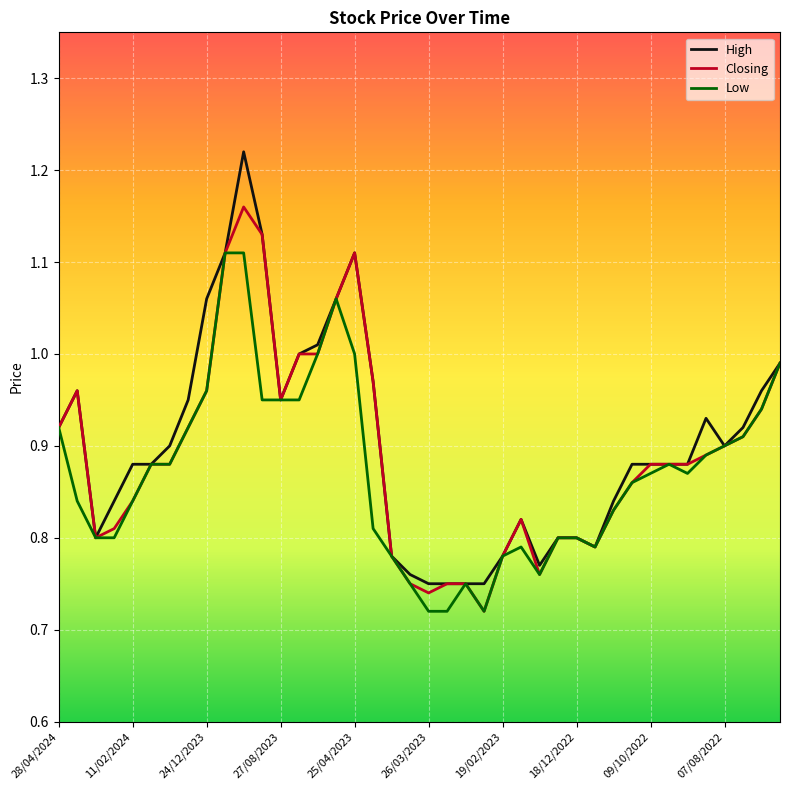

List the series in order of their peak value, highest first.

High, Closing, Low